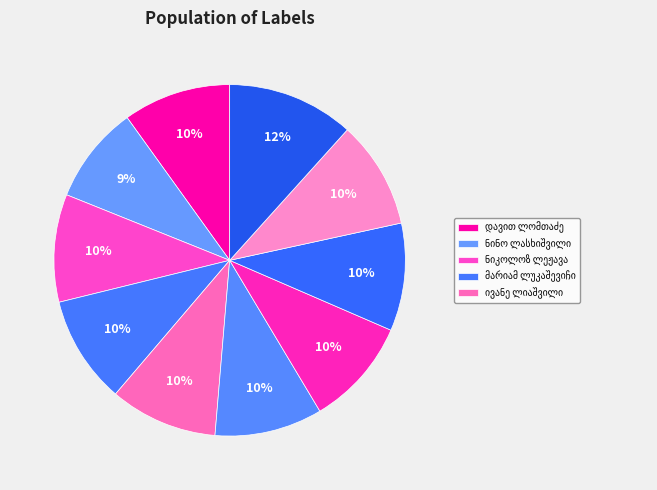

Does any single category account for the majority?

No